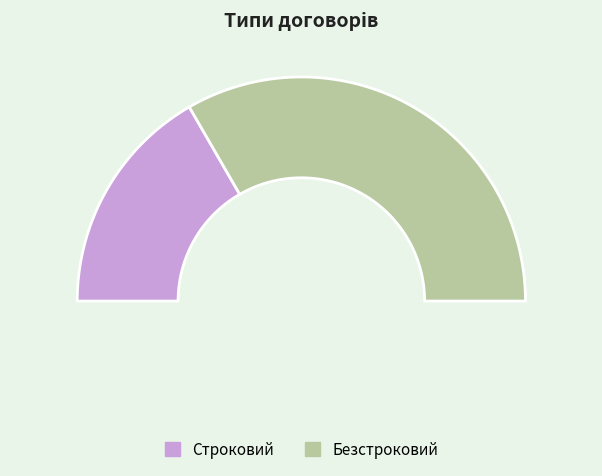

Count the number of slices in the pie.

2